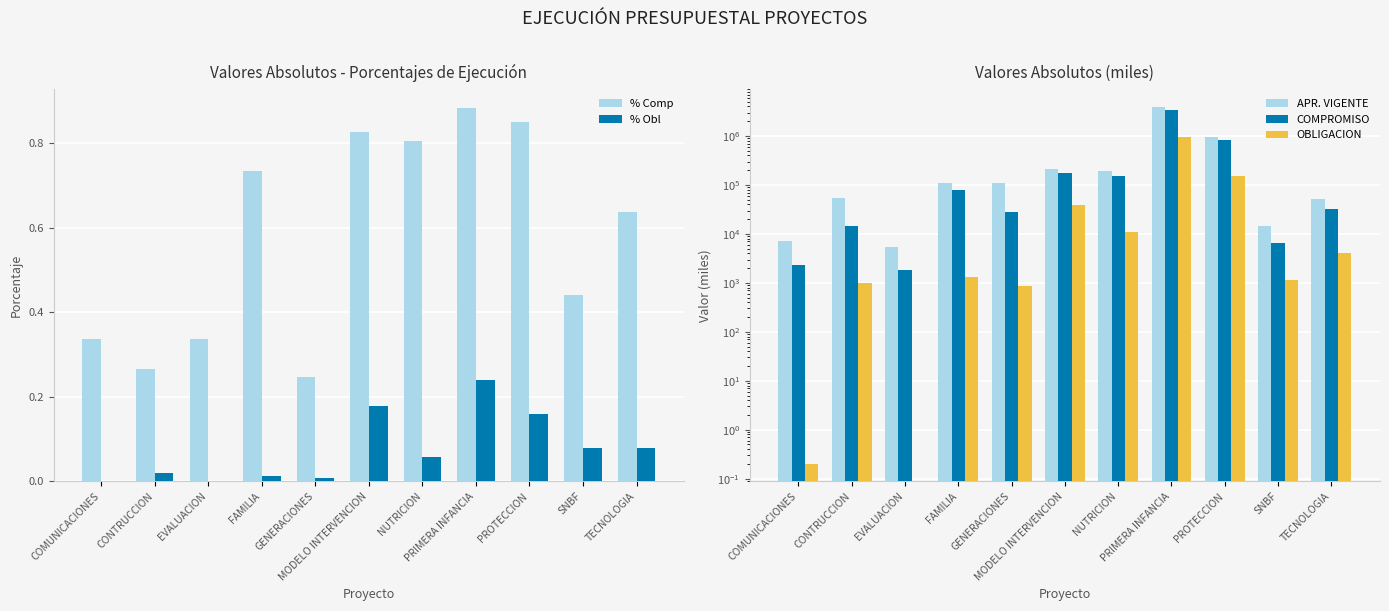

What is the sum of the APR. VIGENTE values at PRIMERA INFANCIA and MODELO INTERVENCION?

4117493.3